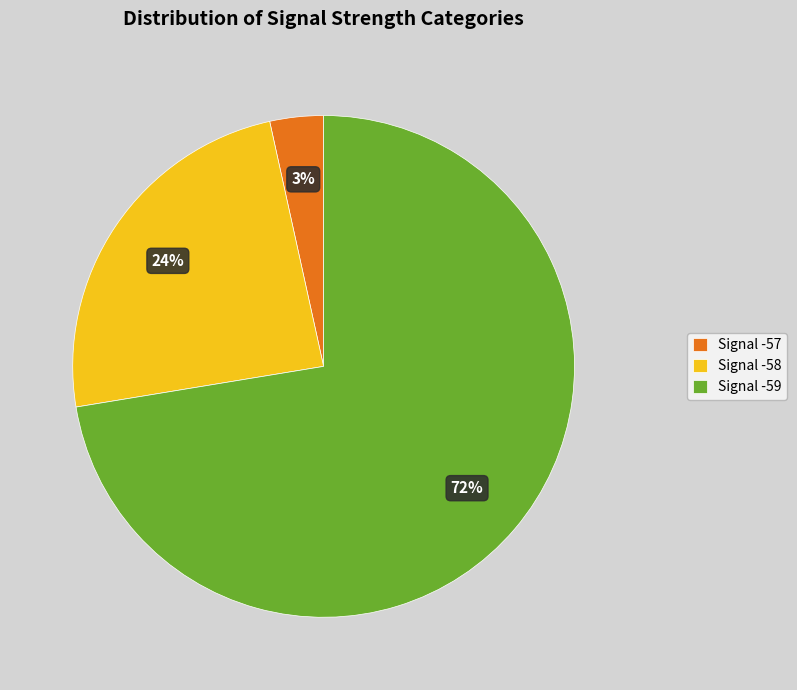

Rank the categories by value from highest to lowest.

Signal -59, Signal -58, Signal -57